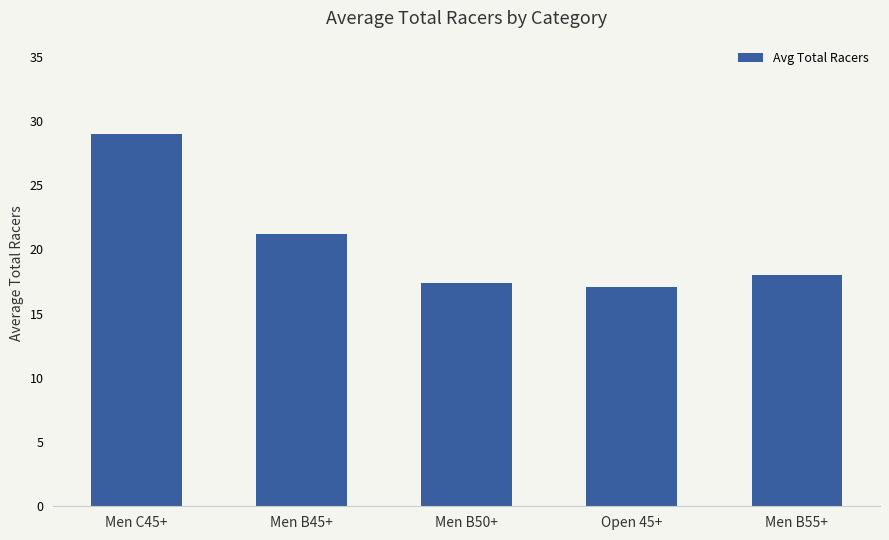

Approximately how many times larger is the value at Open 45+ compared to Men C45+?

0.6